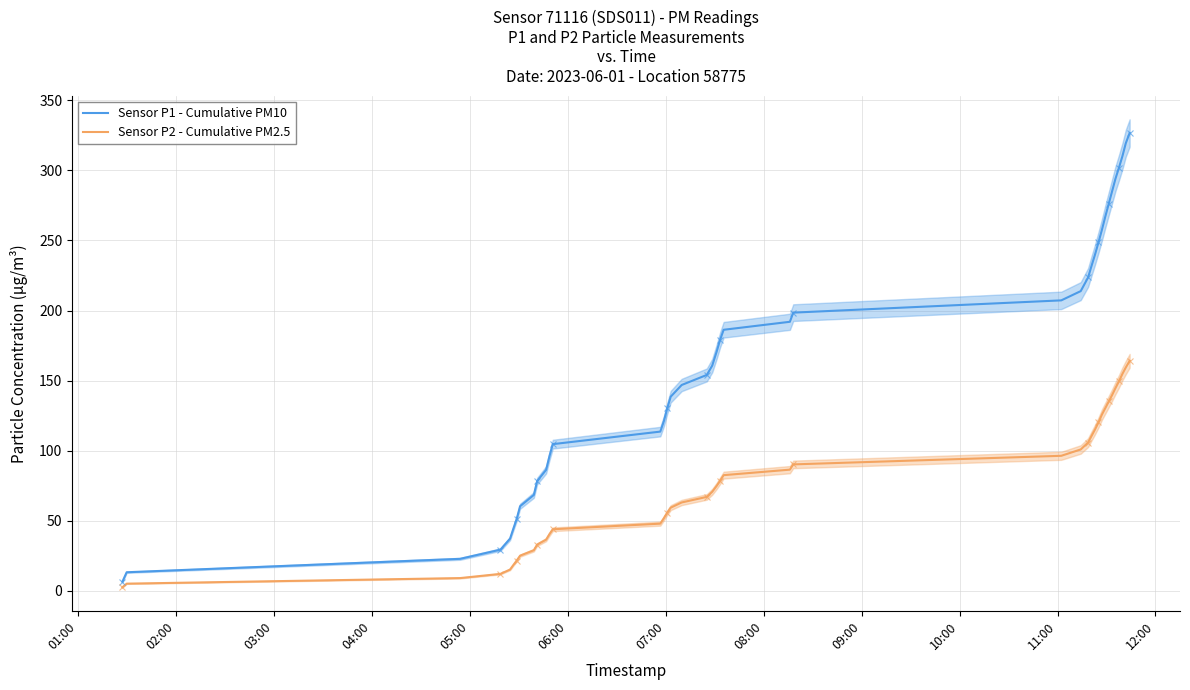

True or false: Sensor P1 - Cumulative PM10 and Sensor P2 - Cumulative PM2.5 cross at least once.

False